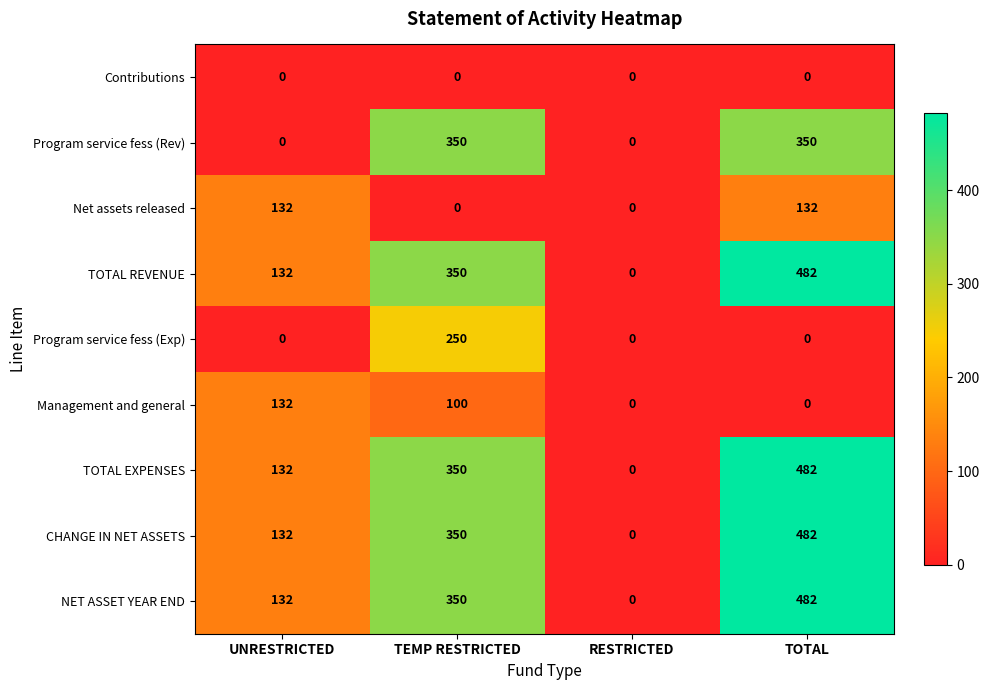

What is the difference between the highest and lowest values at TEMP RESTRICTED?

350